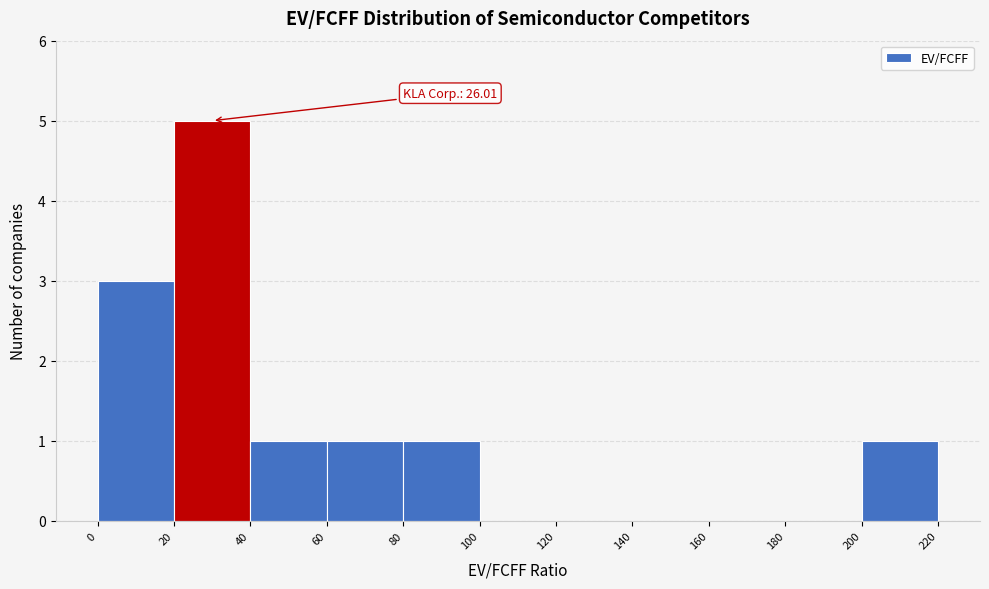

Which range on the x-axis has the tallest bar?

20 to 40